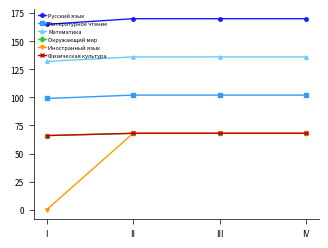

True or false: Иностранный язык has a value of 68 at IV.

True